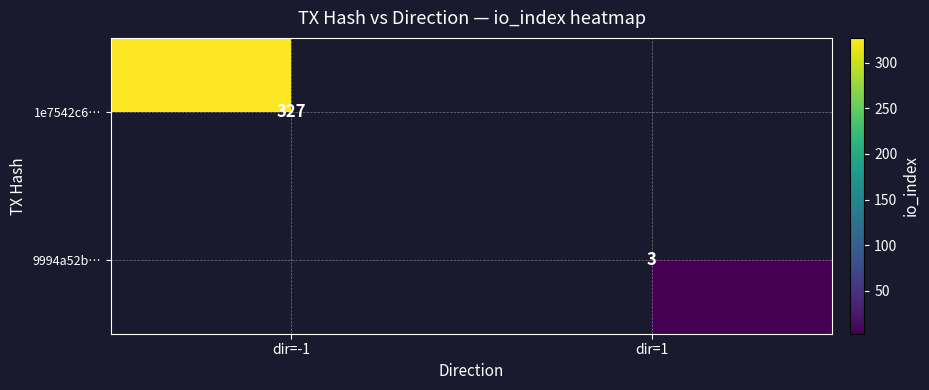

The value of 1e7542c6… at dir=-1 is 327. True or false?

True